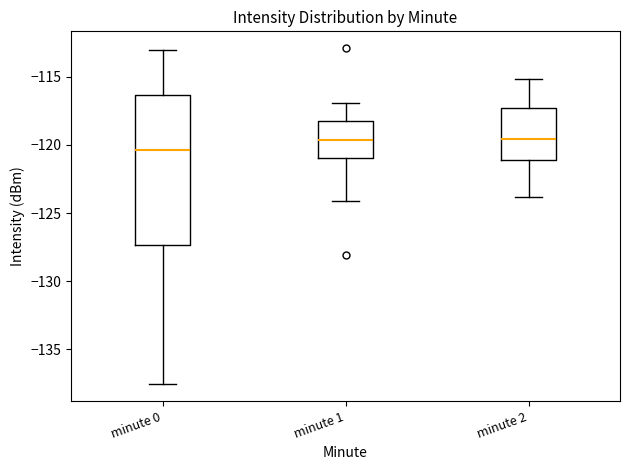

Comparing the boxes themselves (not the whiskers), which one is the tallest?

minute 0